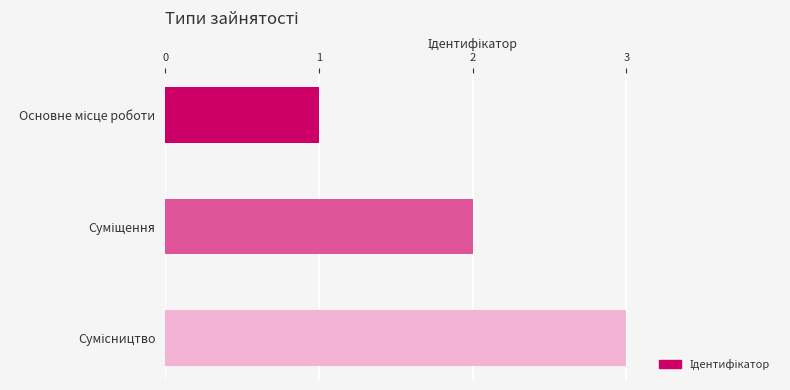

What is the sum of all values?

6